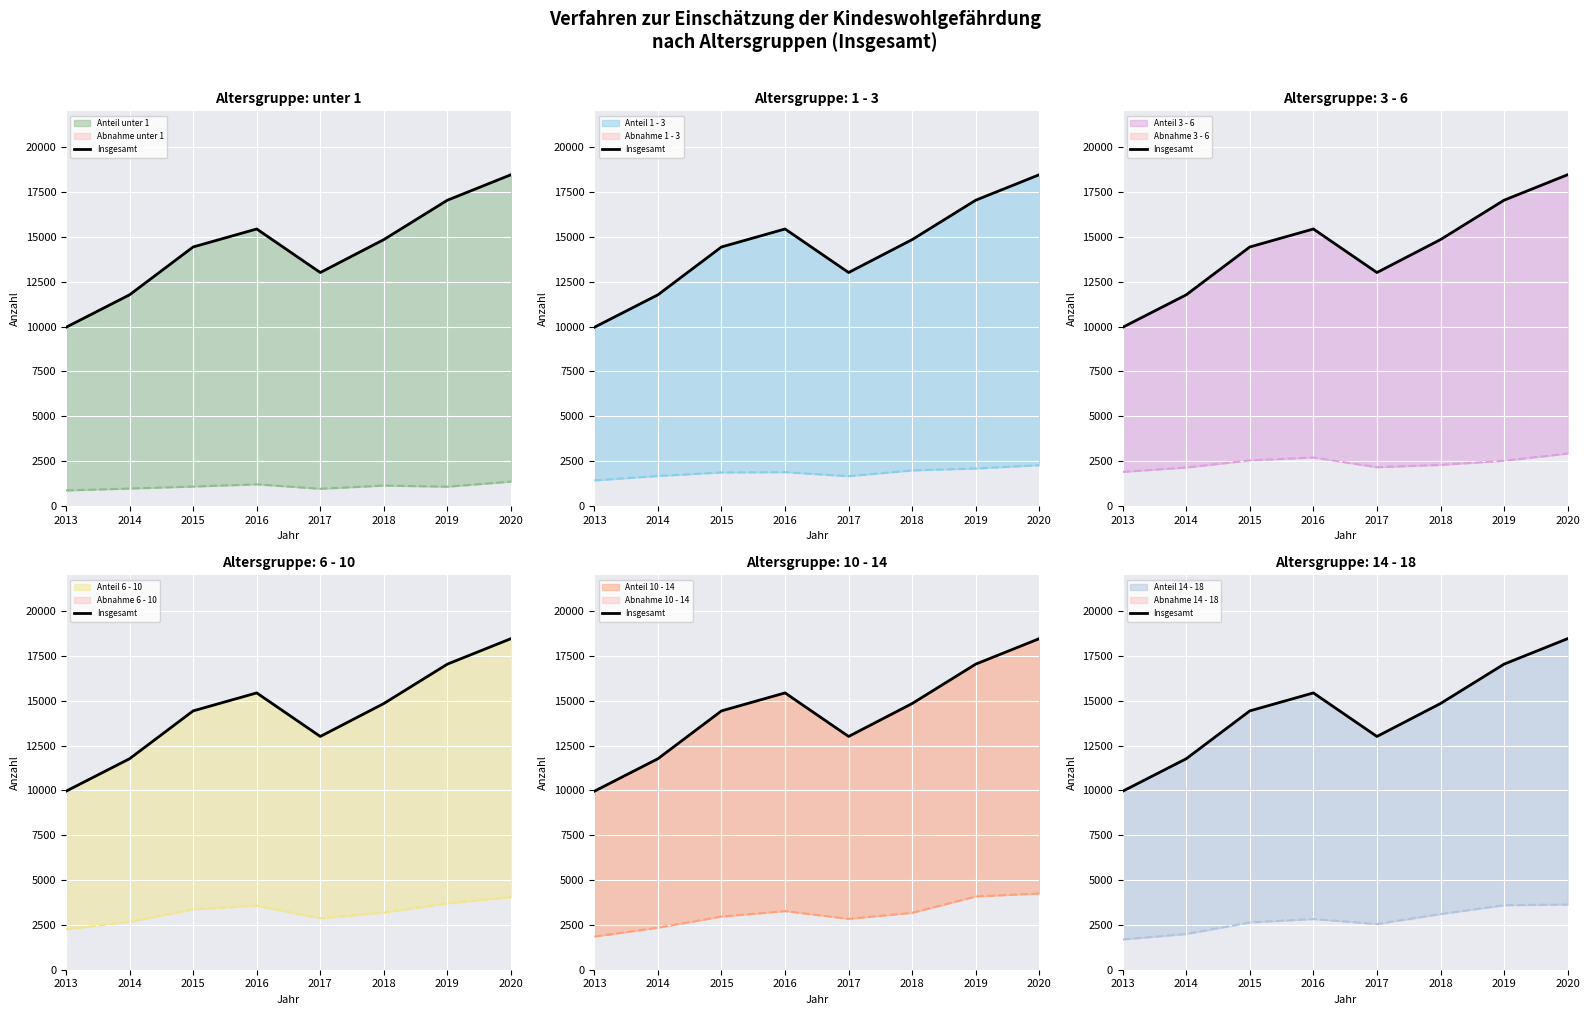

True or false: the data shows 15444 at 2016.

True